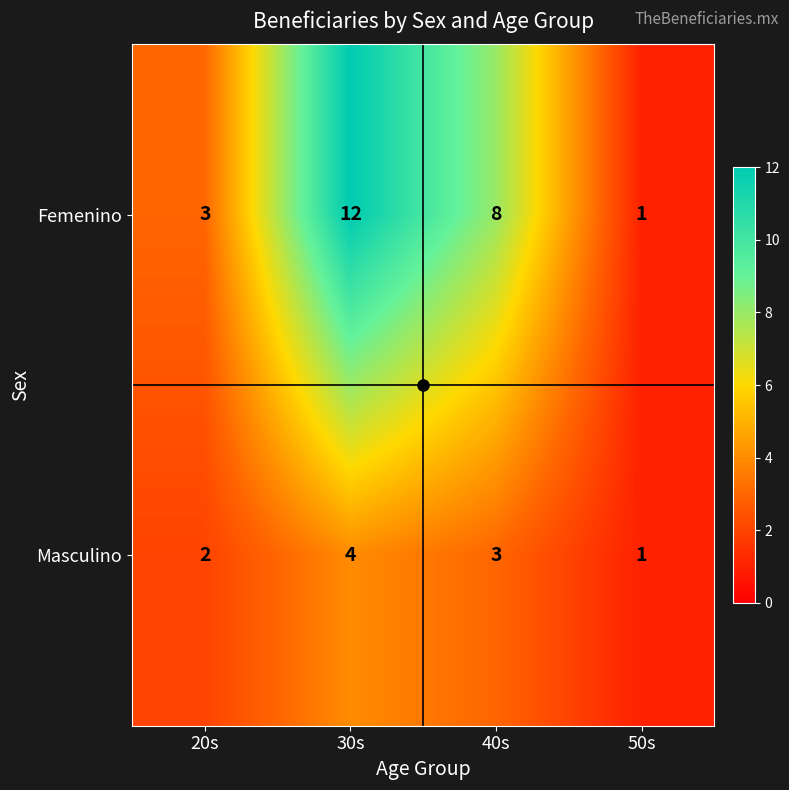

Count the number of categories in the chart.

4